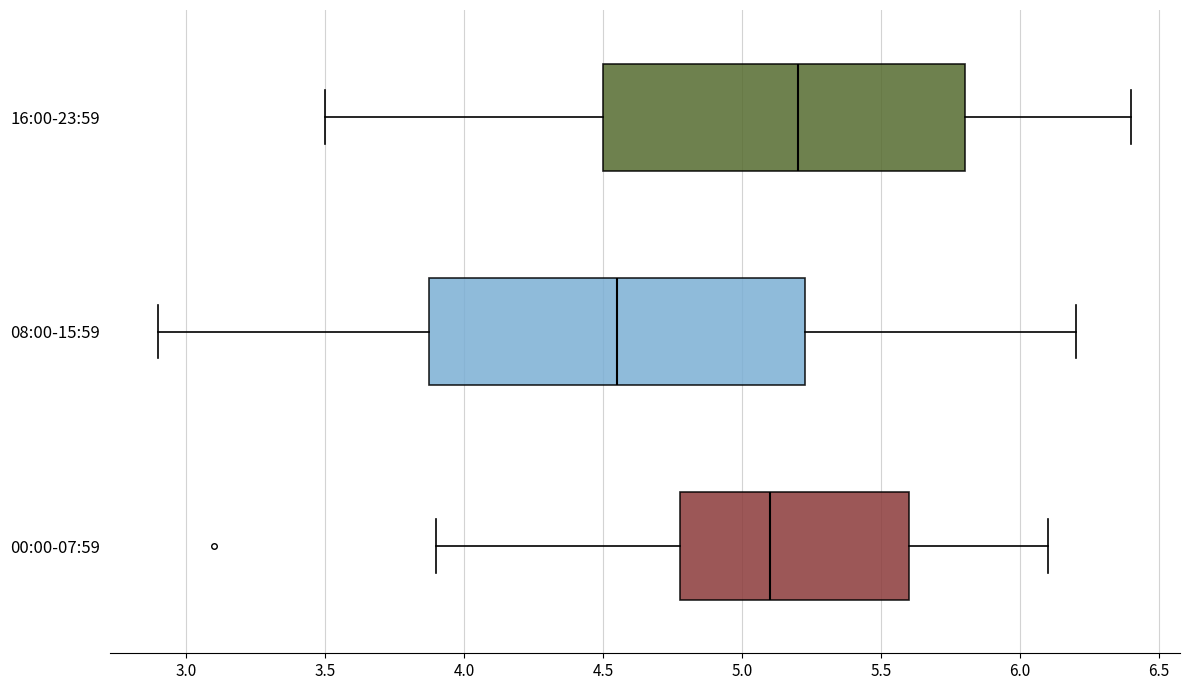

Reading bottom to top, transcribe this box plot: for each box, give where its median line is, the range the box spans, and where its two whiskers end, as read against the x-axis. The values are not printed on the chart, so give them approximately, as read against the axis.

00:00-07:59: median 5.10, box 4.80 to 5.60, whiskers 3.90 to 6.10
08:00-15:59: median 4.55, box 3.90 to 5.25, whiskers 2.90 to 6.20
16:00-23:59: median 5.20, box 4.50 to 5.80, whiskers 3.50 to 6.40